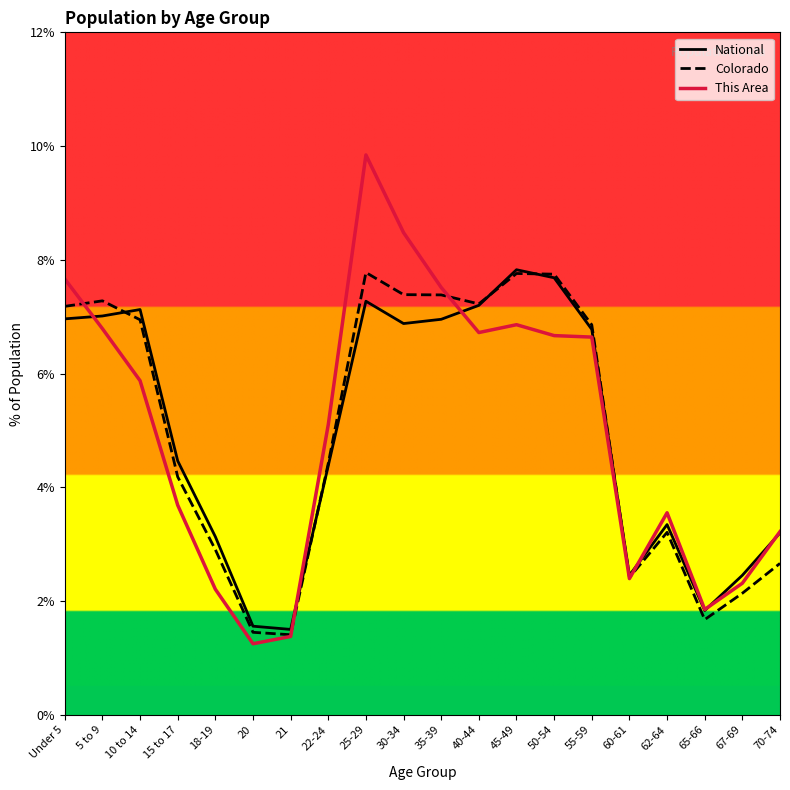

Reading left to right, extract all data points from this chart.

National: Under 5=7.0	5 to 9=7.0	10 to 14=7.1	15 to 17=4.5	18-19=3.1	20=1.6	21=1.5	22-24=4.4	25-29=7.3	30-34=6.9	35-39=7.0	40-44=7.2	45-49=7.8	50-54=7.7	55-59=6.8	60-61=2.5	62-64=3.3	65-66=1.8	67-69=2.5	70-74=3.2
Colorado: Under 5=7.2	5 to 9=7.3	10 to 14=6.9	15 to 17=4.2	18-19=2.9	20=1.4	21=1.4	22-24=4.4	25-29=7.8	30-34=7.4	35-39=7.4	40-44=7.2	45-49=7.8	50-54=7.7	55-59=6.9	60-61=2.4	62-64=3.2	65-66=1.7	67-69=2.1	70-74=2.7
This Area: Under 5=7.7	5 to 9=6.8	10 to 14=5.9	15 to 17=3.7	18-19=2.2	20=1.2	21=1.4	22-24=5.1	25-29=9.8	30-34=8.5	35-39=7.5	40-44=6.7	45-49=6.9	50-54=6.7	55-59=6.6	60-61=2.4	62-64=3.6	65-66=1.9	67-69=2.3	70-74=3.2